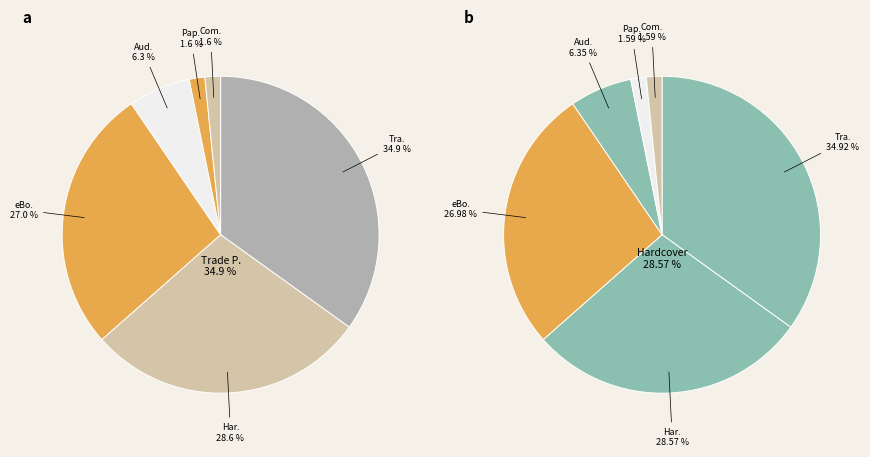

Which has a higher value, Hardcover or Audio Download?

Hardcover